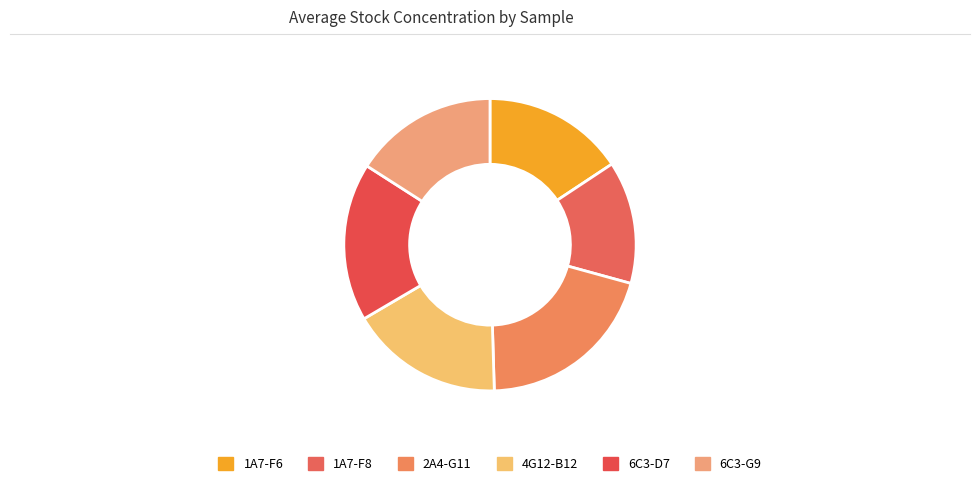

What is the change in value from 6C3-D7 to 6C3-G9?

-1759.8